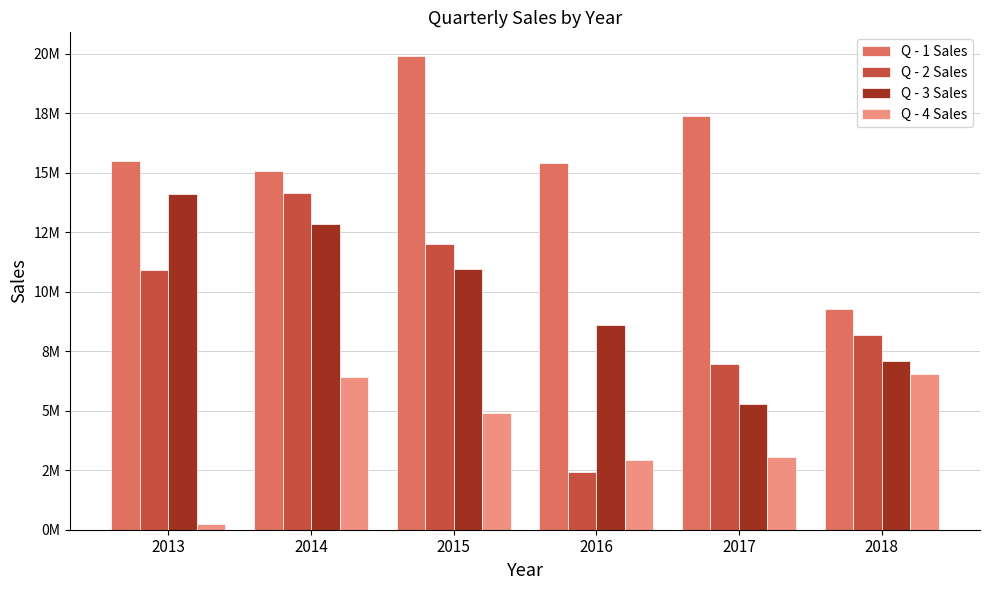

What are all the series names shown in the legend?

Q - 1 Sales, Q - 2 Sales, Q - 3 Sales, Q - 4 Sales